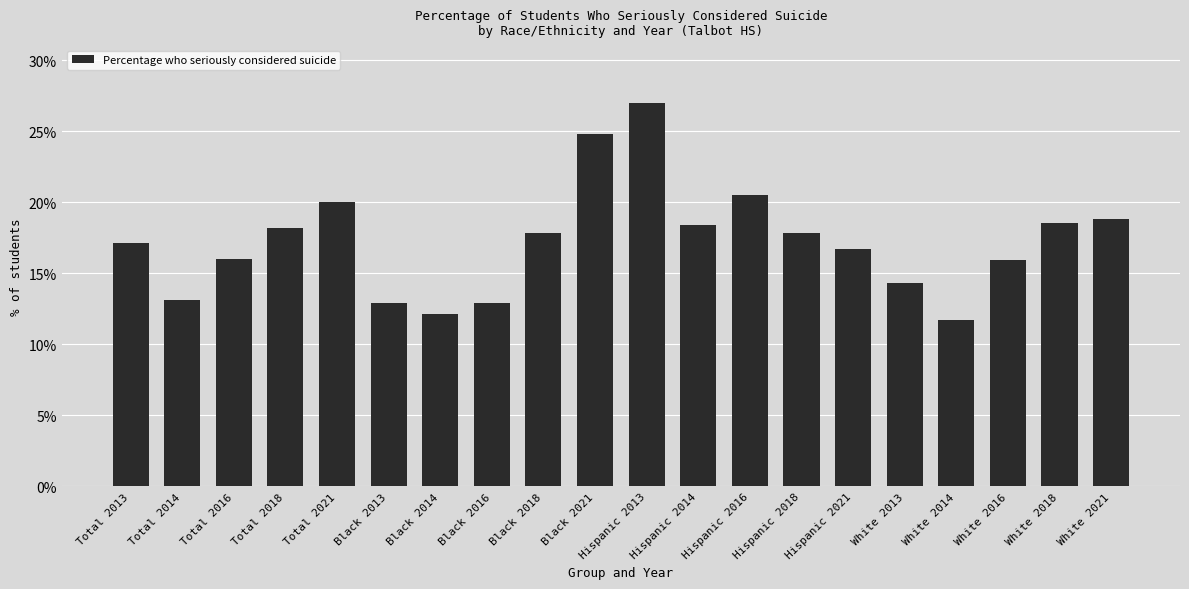

Which has a higher value, Total 2018 or Total 2014?

Total 2018